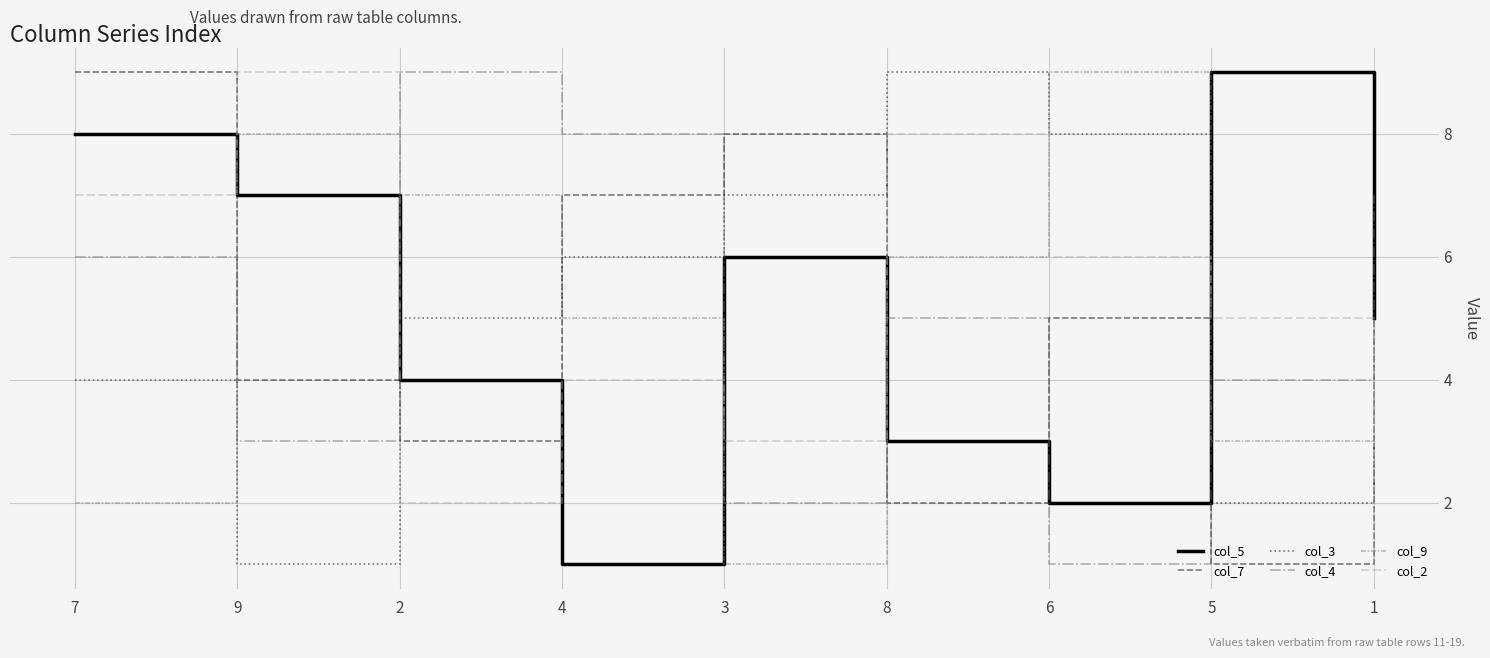

At which label is col_5 closest to 5?

1